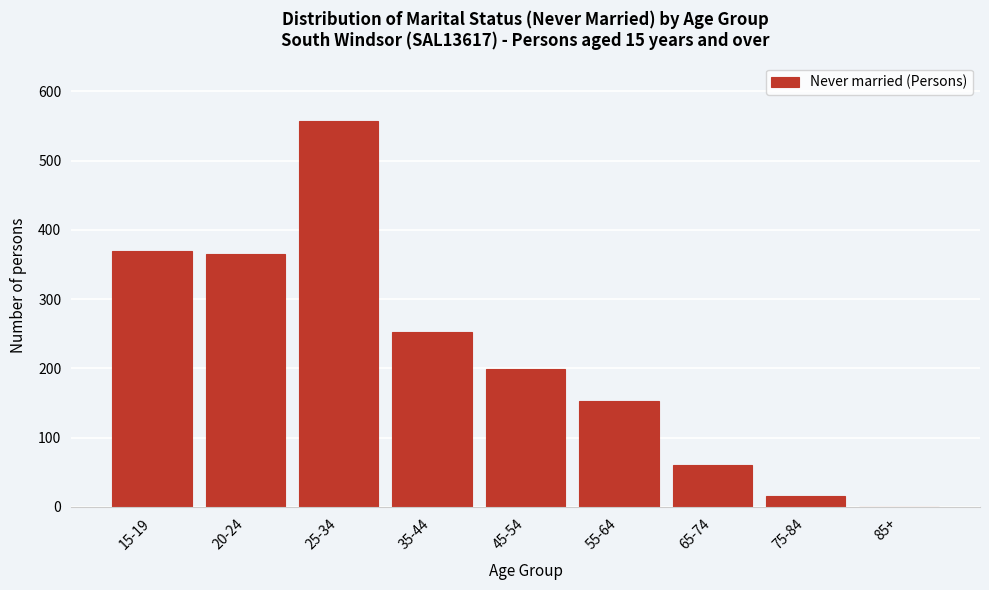

Reading left to right, what are all the values shown in this chart?

15-19=370	20-24=365	25-34=558	35-44=253	45-54=199	55-64=153	65-74=61	75-84=16	85+=0